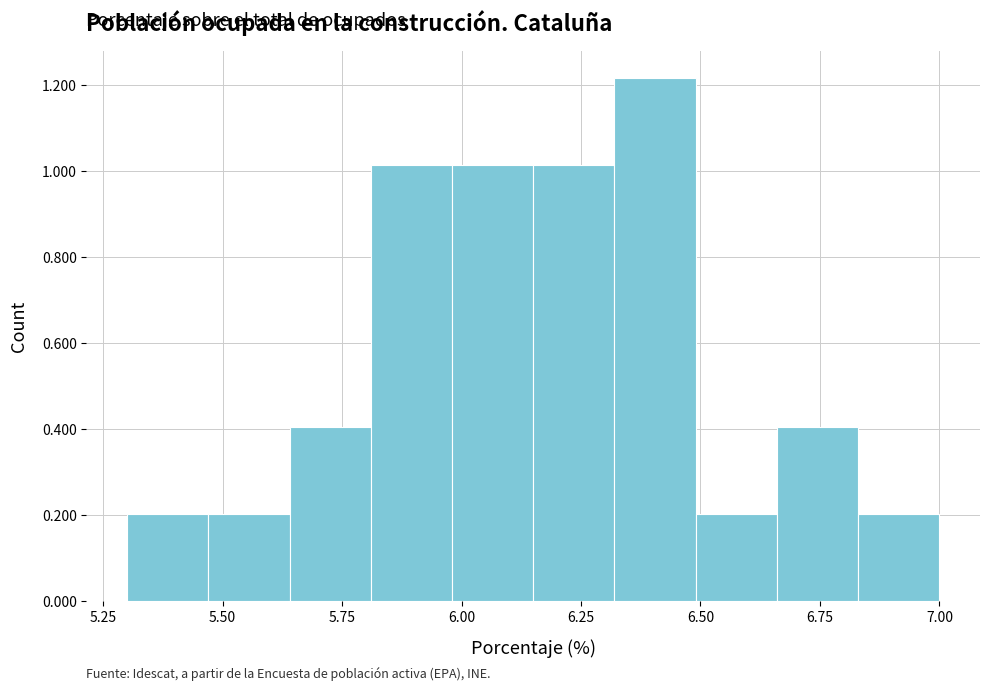

Around what value on the x-axis is the tallest bar? Give the approximate position of its centre, as read against the axis.

6.40